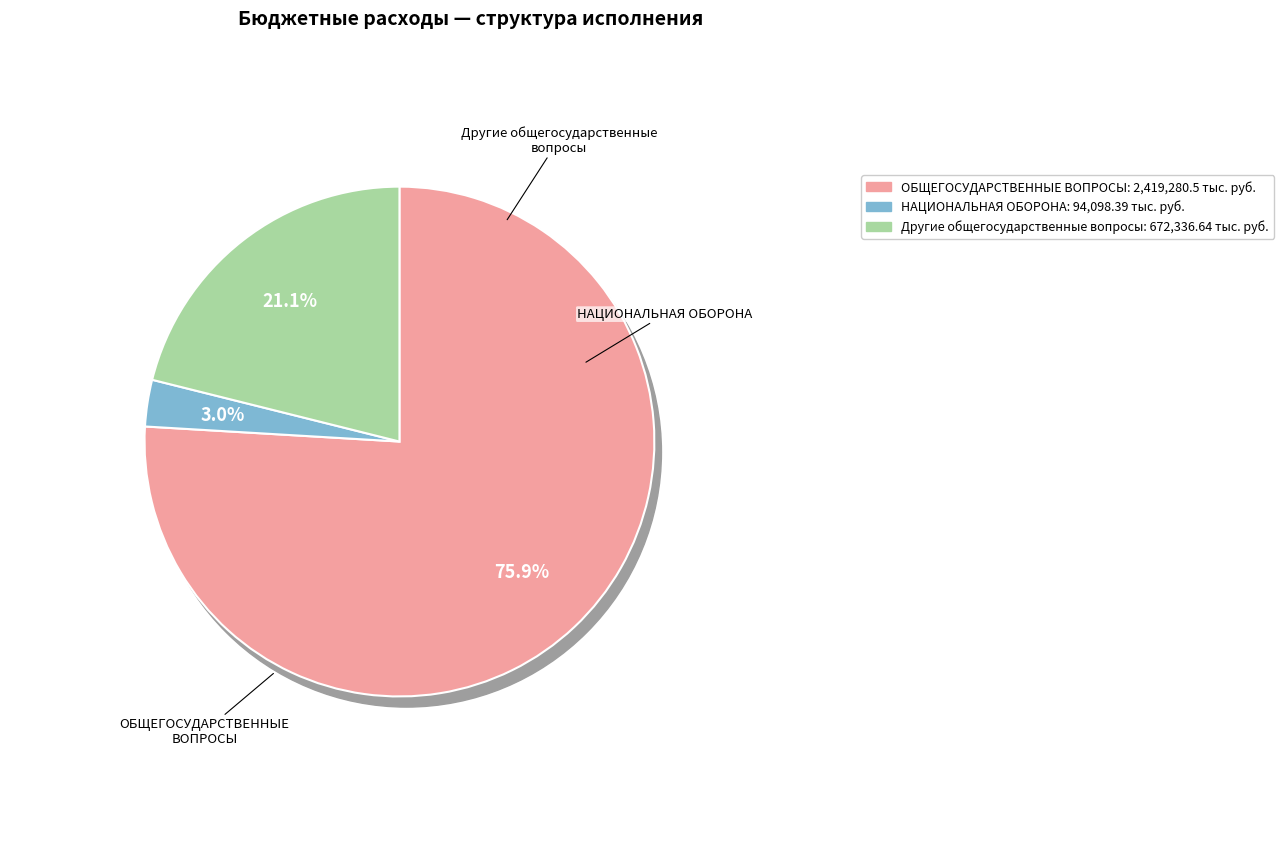

What percentage is the Другие общегосударственные вопросы slice, to the nearest percent?

21%